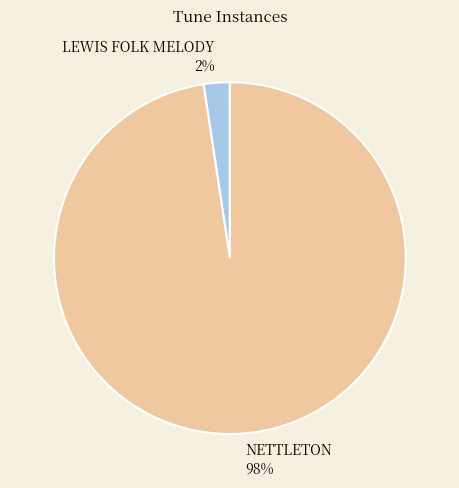

Is the sum of LEWIS FOLK MELODY 2% and NETTLETON 98% greater than half?

Yes